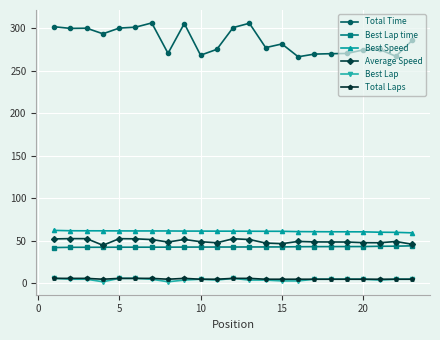

What is the value of the Total Time point at the 1st from the left?

301.4